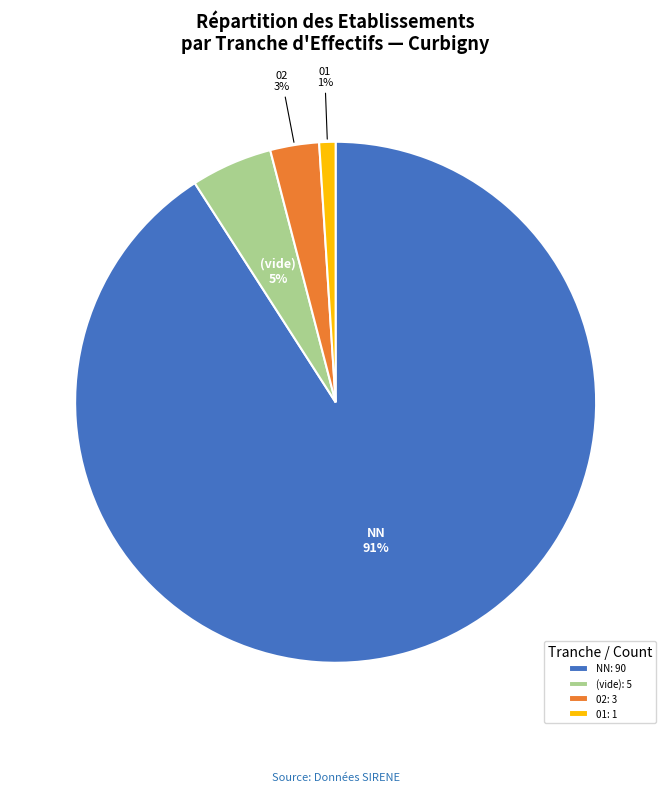

Combined, do 01: 1 and (vide): 5 account for over 50%?

No